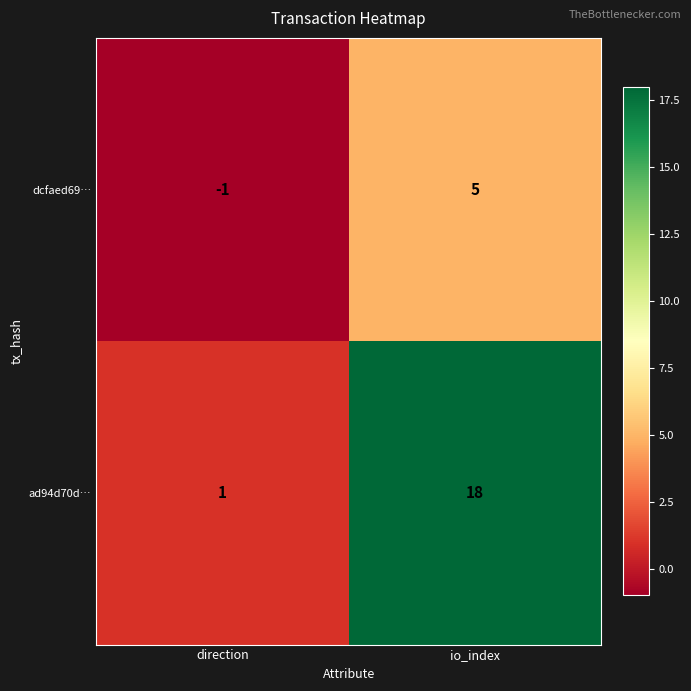

What is the difference between the ad94d70d… values at direction and io_index?

17